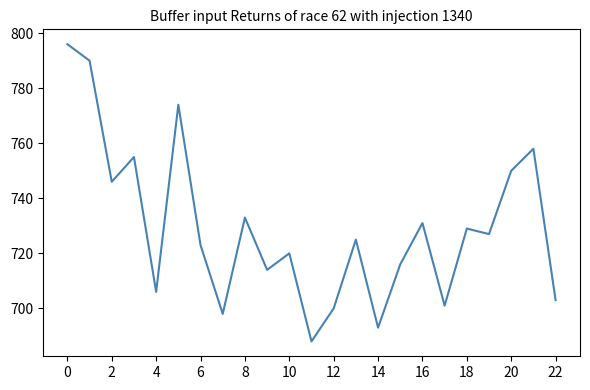

Reading right to left, list all the values displayed in this chart.

703	758	750	727	729	701	731	716	693	725	700	688	720	714	733	698	723	774	706	755	746	790	796